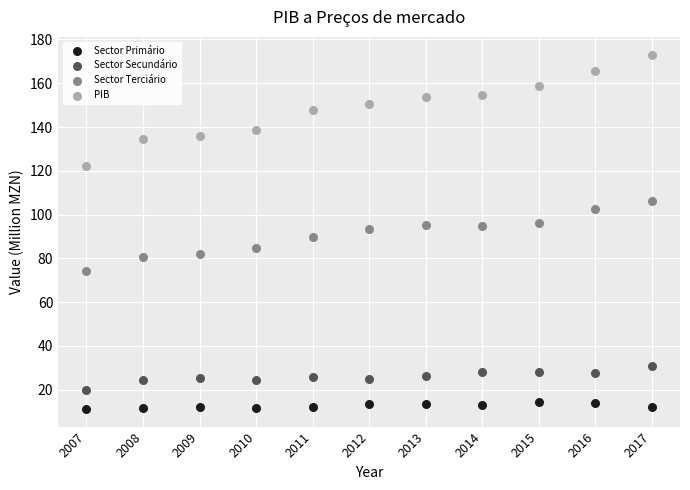

Across all data points, what is the range of Y values (max minus min)?

161.9